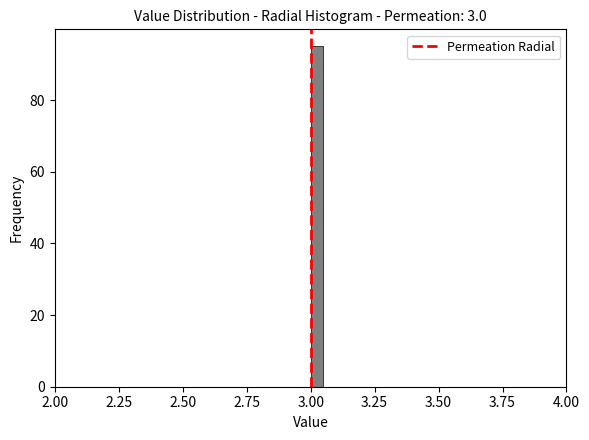

Read against the x-axis, roughly where is the centre of the tallest bar?

3.05